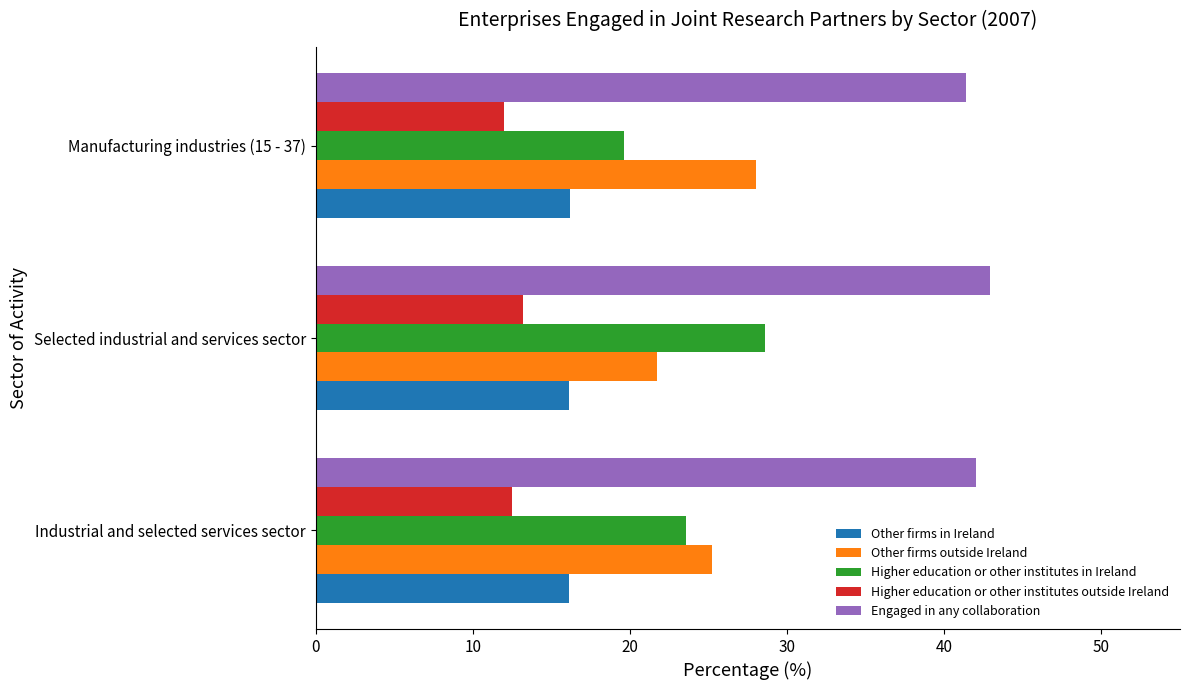

Rank the categories by Higher education or other institutes outside Ireland value from highest to lowest.

Selected industrial and services sector, Industrial and selected services sector, Manufacturing industries (15 - 37)